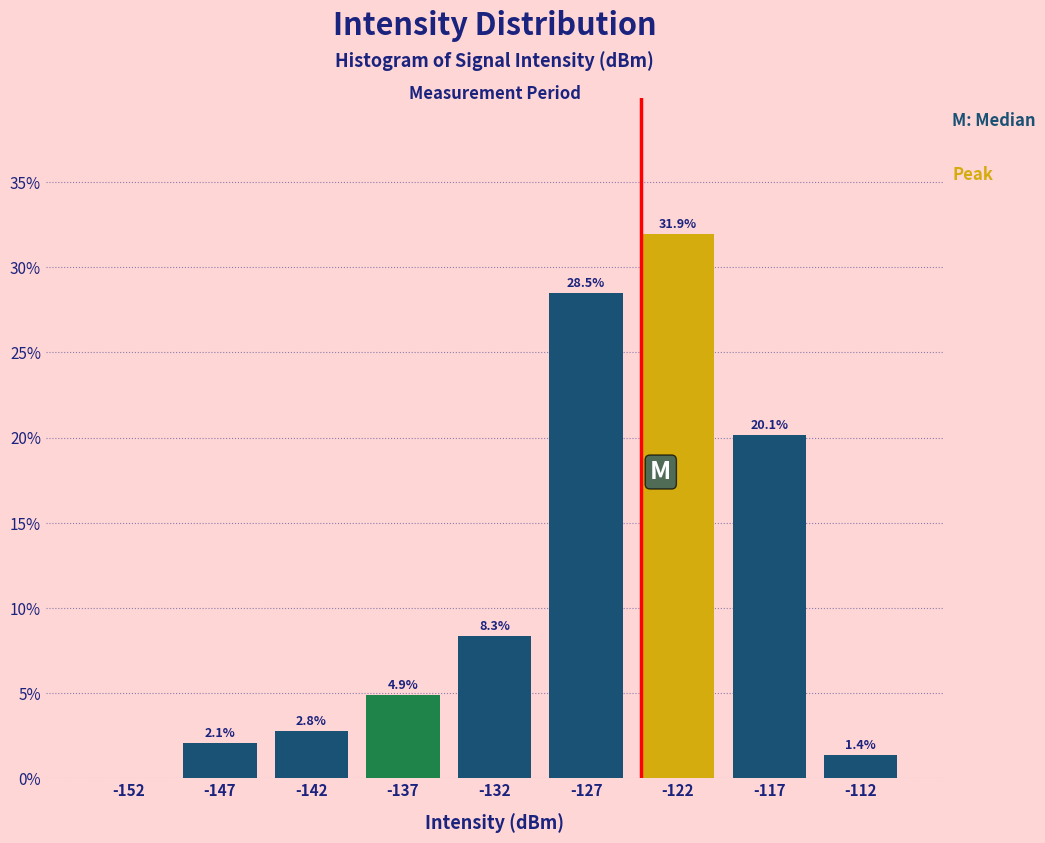

Reading left to right, list all the values displayed in this chart.

-152=0.0	-147=2.1	-142=2.8	-137=4.9	-132=8.3	-127=28.5	-122=31.9	-117=20.1	-112=1.4